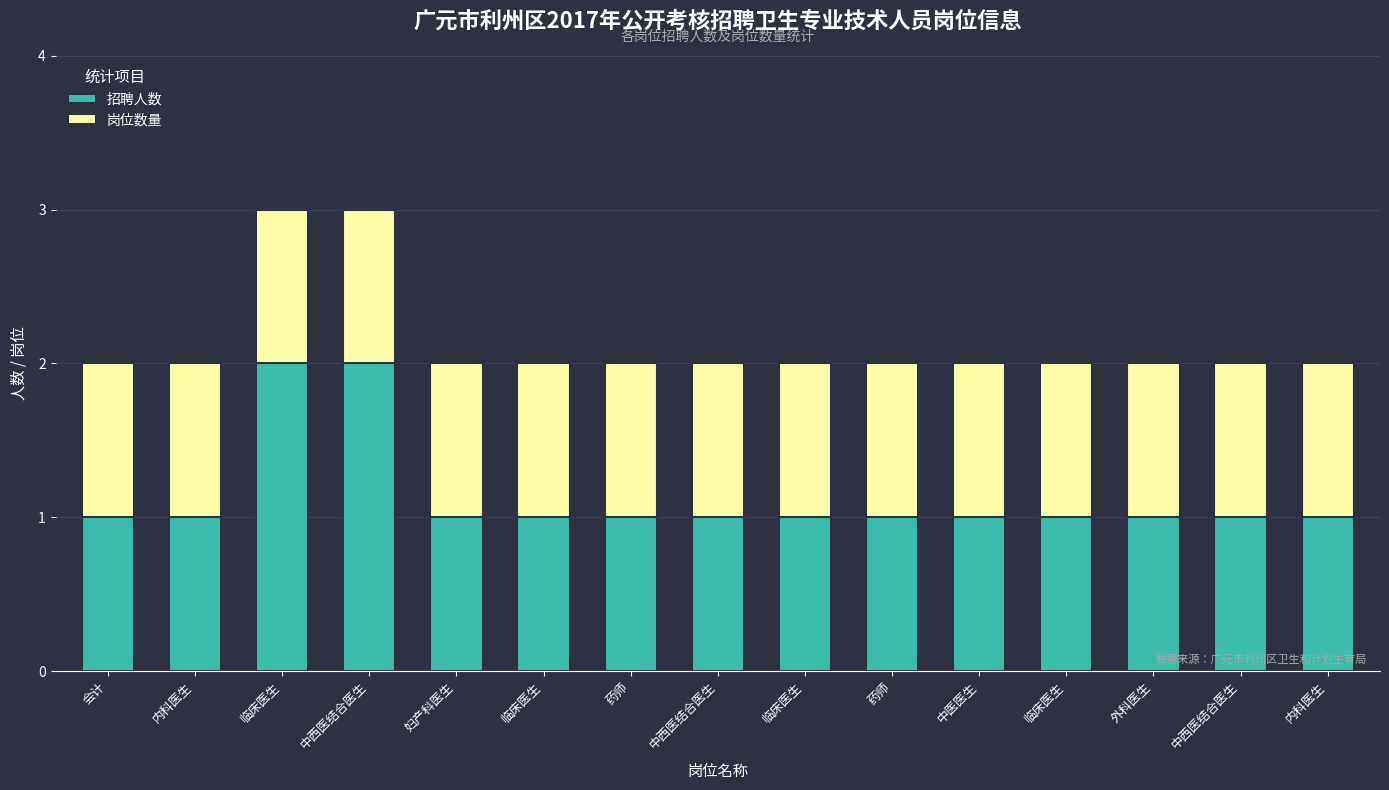

Which series has the largest total across all categories?

招聘人数